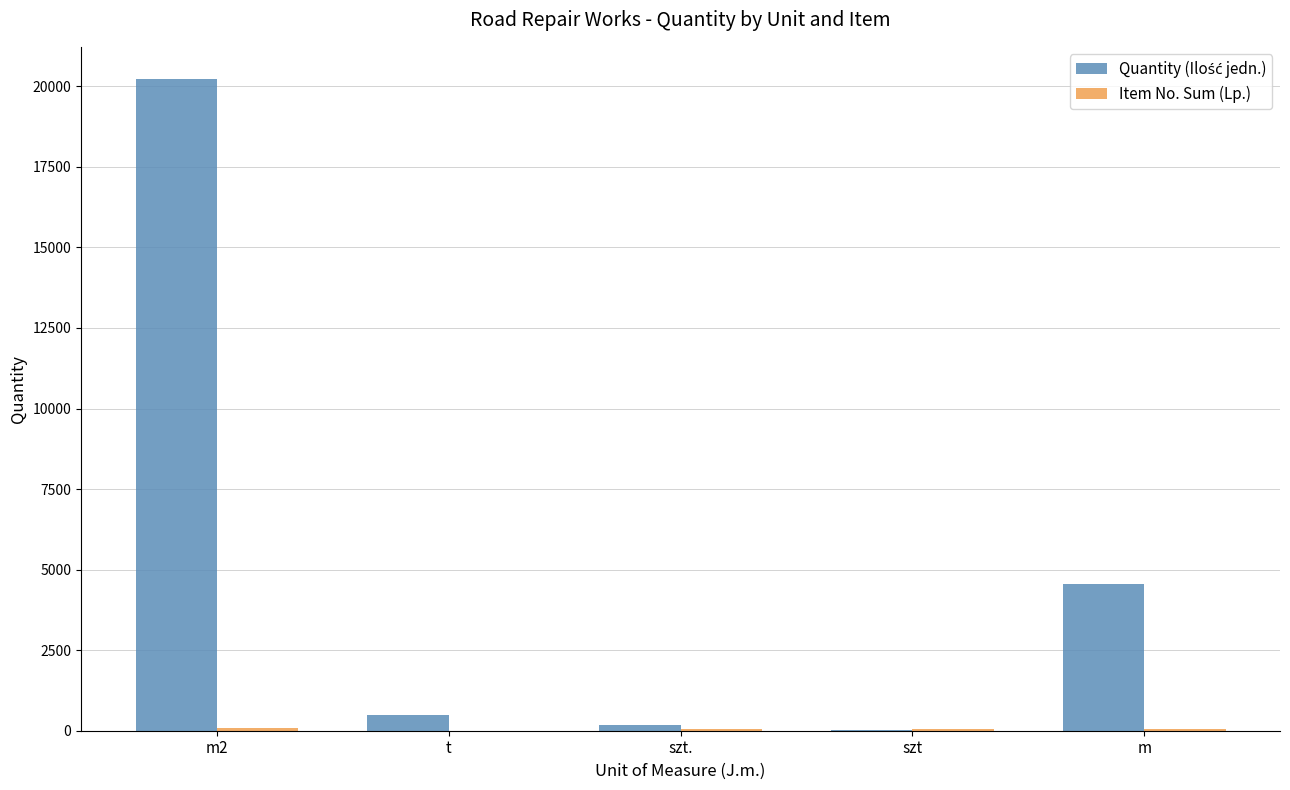

Is the value of Quantity (Ilość jedn.) at m greater than the value of Item No. Sum (Lp.) at t?

Yes